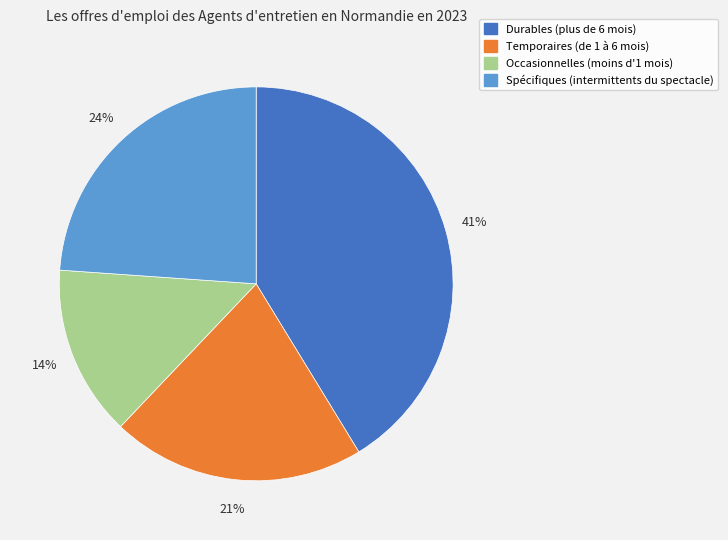

The Durables (plus de 6 mois) slice represents 27% of the pie. True or false?

False